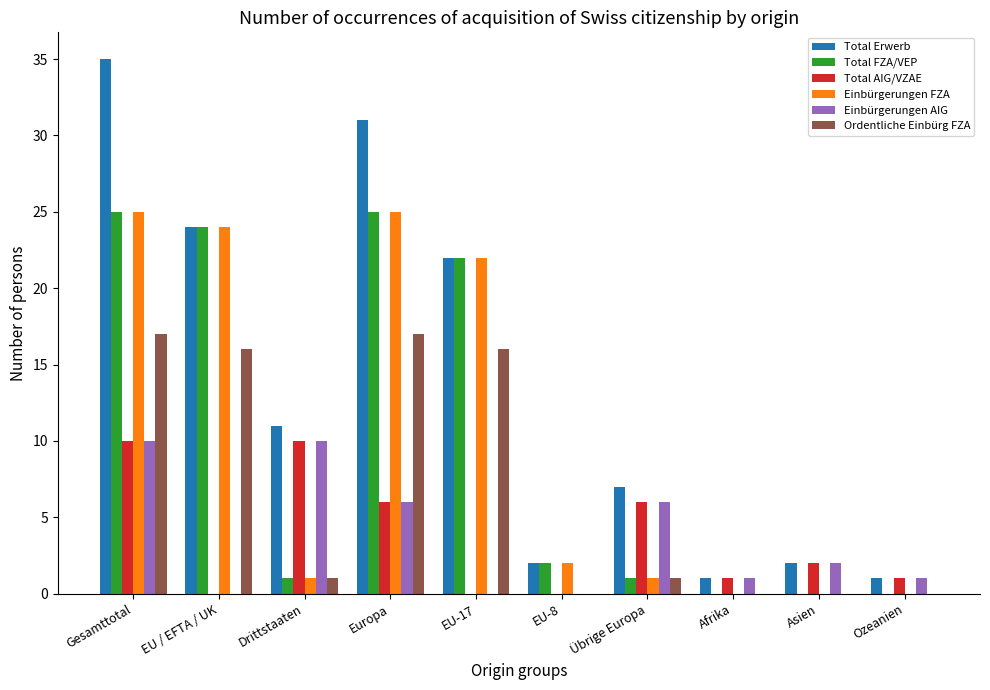

Read the Einbürgerungen FZA value at Gesamttotal.

25